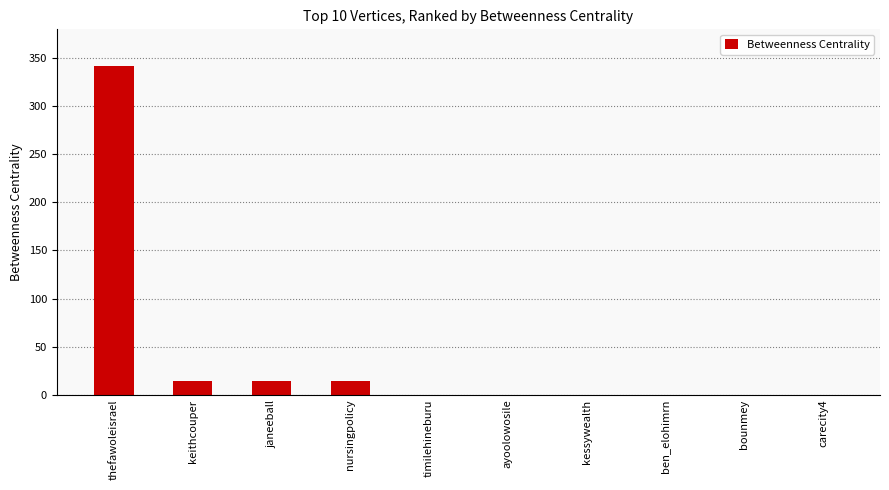

What is the sum of all values?

384